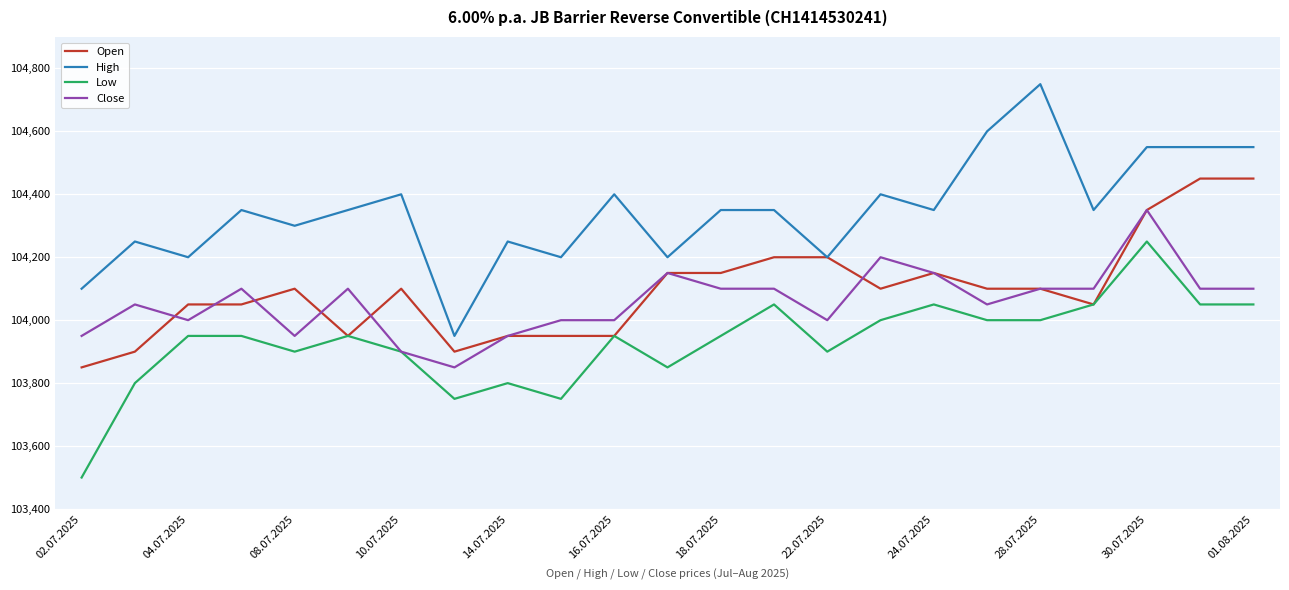

List the series in order of their peak value, lowest first.

Low, Close, Open, High